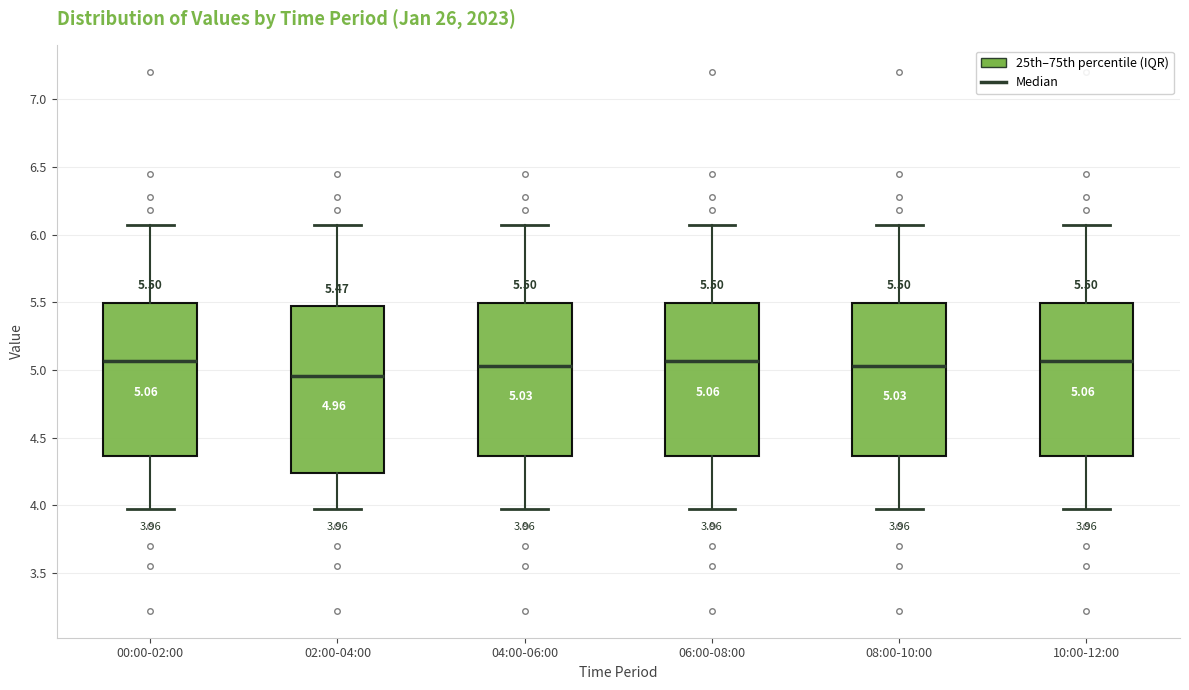

Comparing the boxes themselves (not the whiskers), which one is the tallest?

02:00-04:00